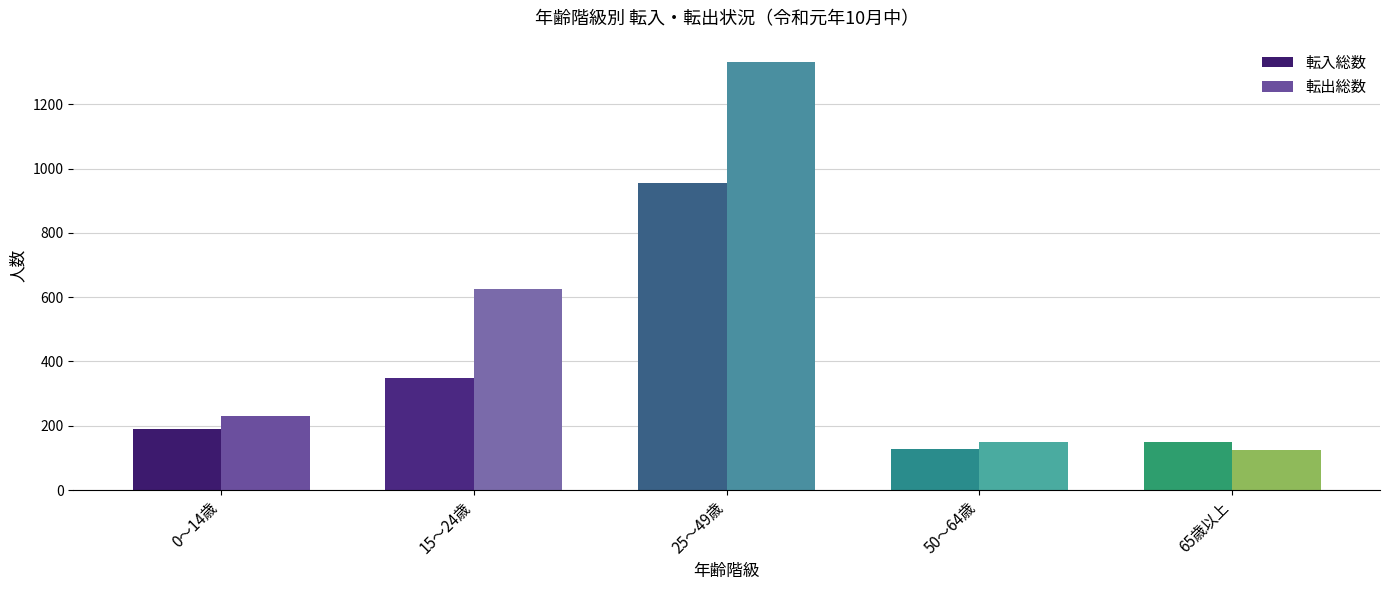

At which label is 転出総数 closest to 727?

15～24歳